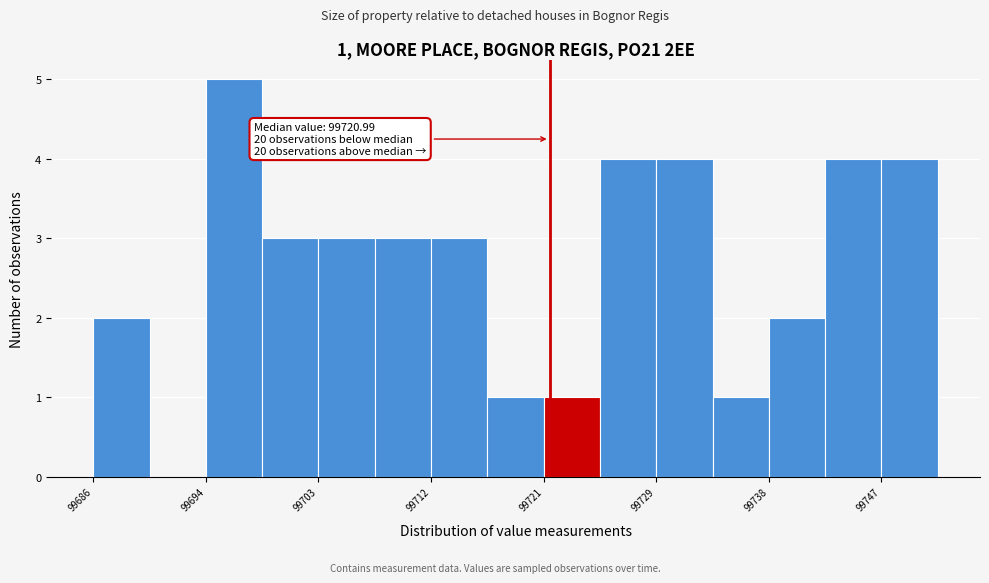

Which range on the x-axis has the tallest bar?

99694 to 99699